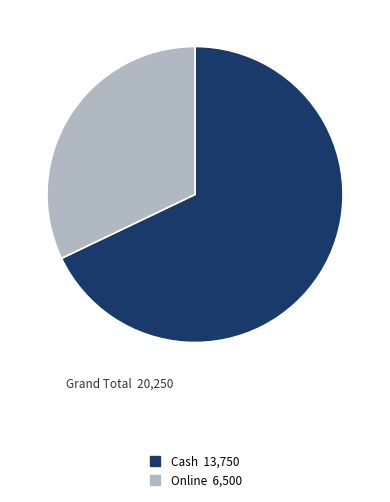

True or false: Online accounts for 27% of the total.

False